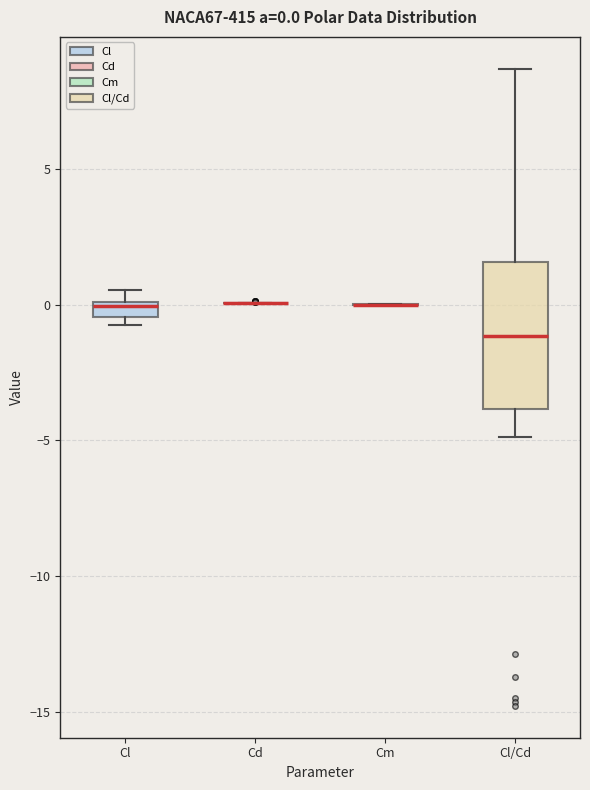

Which box is the tallest, from its lower edge to its upper edge?

Cl/Cd